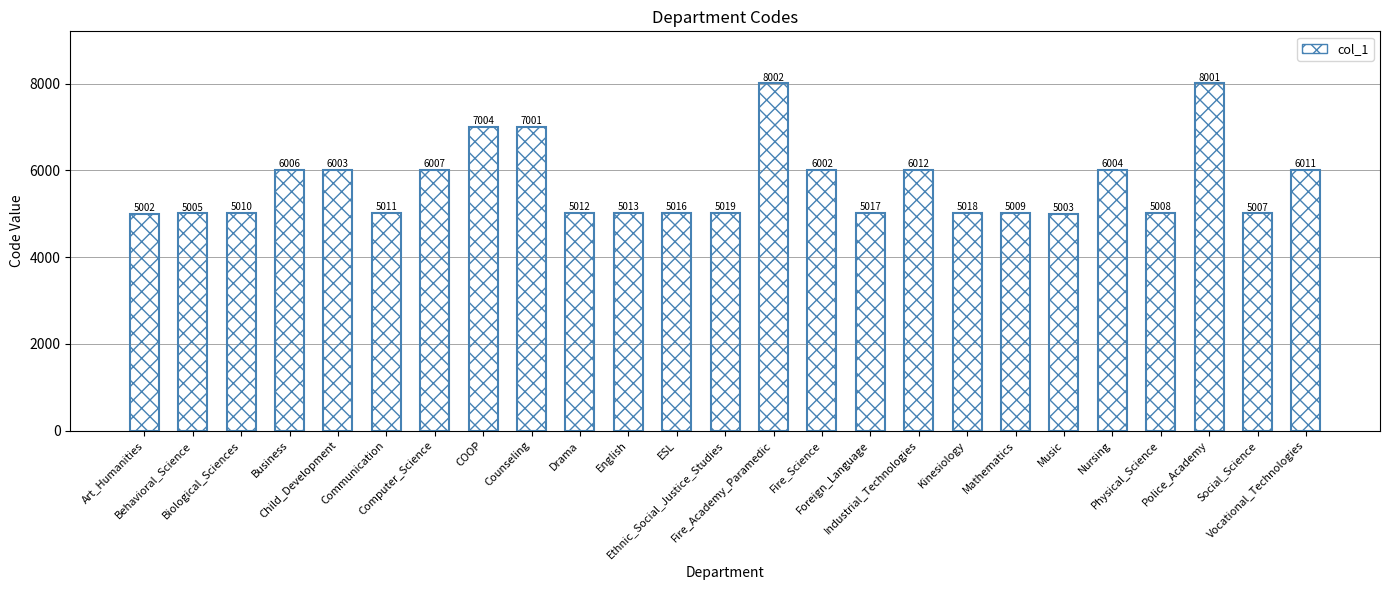

List the labels in order of value, largest first.

Fire_Academy_Paramedic, Police_Academy, COOP, Counseling, Industrial_Technologies, Vocational_Technologies, Computer_Science, Business, Nursing, Child_Development, Fire_Science, Ethnic_Social_Justice_Studies, Kinesiology, Foreign_Language, ESL, English, Drama, Communication, Biological_Sciences, Mathematics, Physical_Science, Social_Science, Behavioral_Science, Music, Art_Humanities